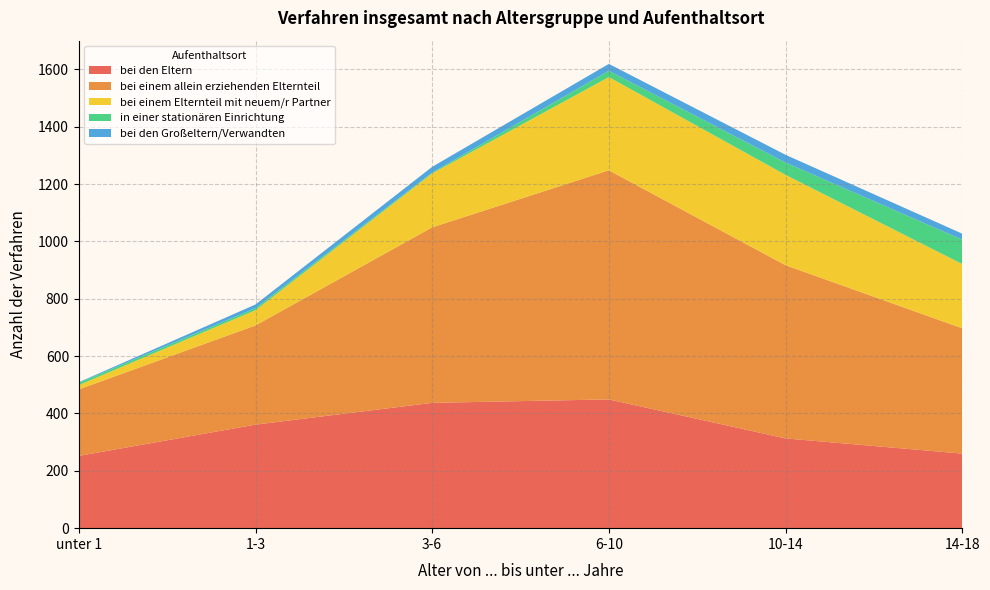

Reading right to left, transcribe all the data shown in this chart.

bei den Eltern: 260	313	449	437	361	252
bei einem allein erziehenden Elternteil: 437	604	799	612	346	232
bei einem Elternteil mit neuem/r Partner: 224	315	325	188	53	15
in einer stationären Einrichtung: 85	43	22	3	7	8
bei den Großeltern/Verwandten: 21	27	24	20	13	2